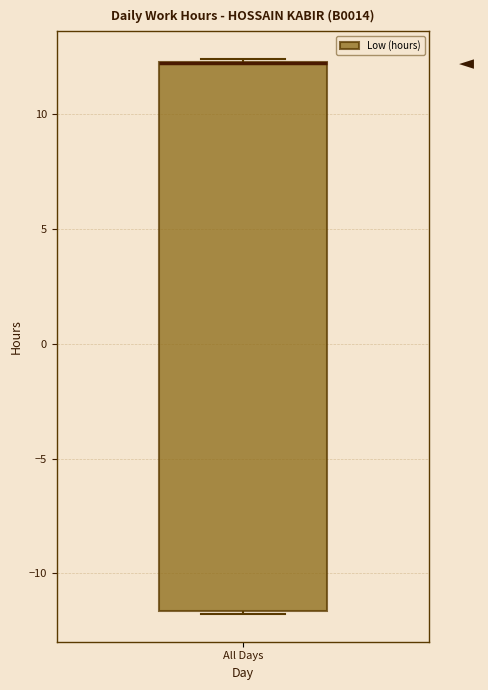

Read this box plot against the y-axis: the position of the median line, the range covered by the box, and the ends of both whiskers. The values are not printed on the chart, so give them approximately, as read against the axis.

median 12.0 (drawn on the box's upper edge), box -11.5 to 12.5, whiskers -12.0 to 12.5